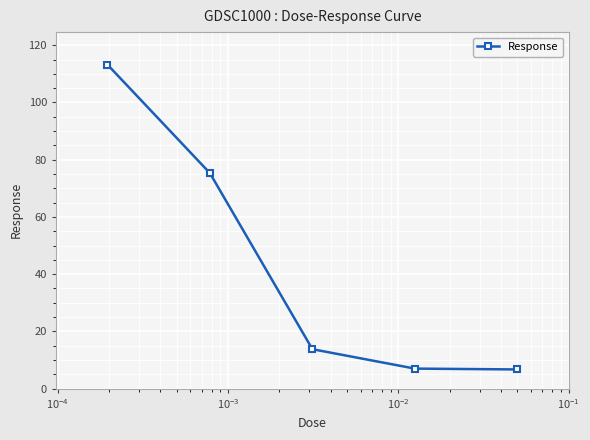

What is the maximum value shown in the chart?

113.2